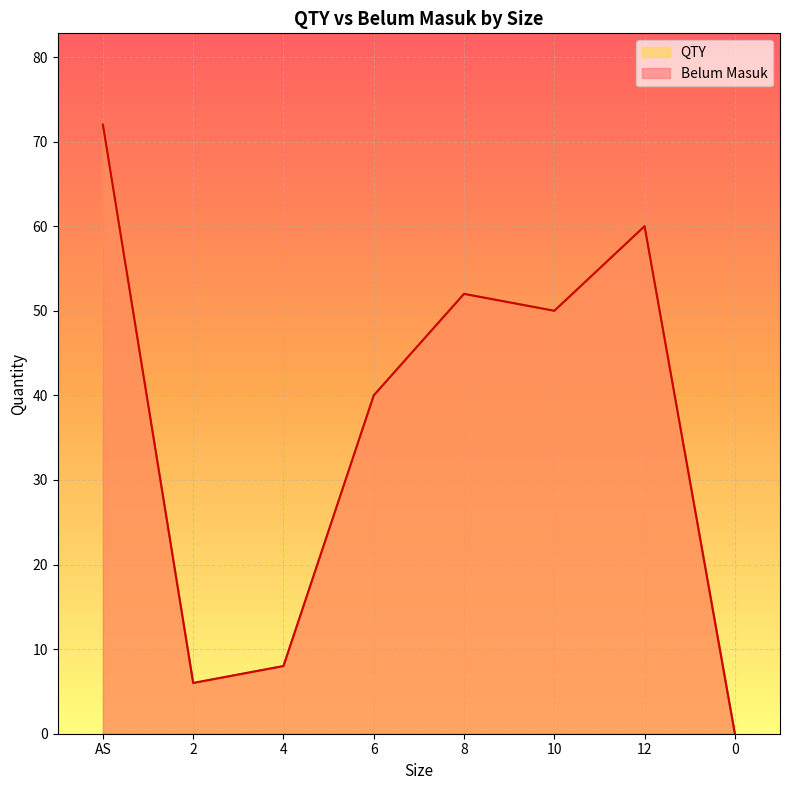

True or false: Belum Masuk and QTY intersect in this chart.

False